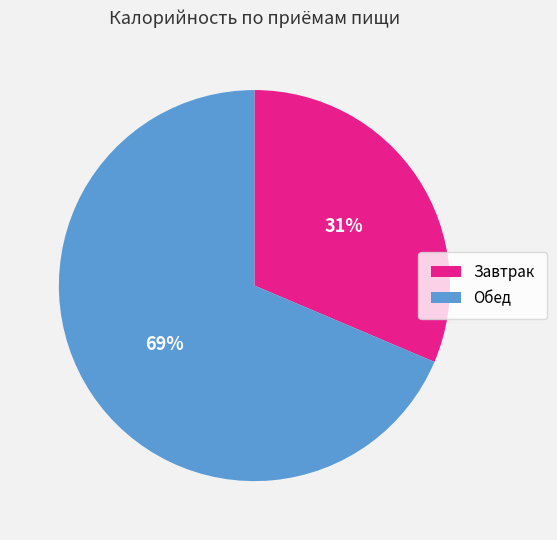

What is the smallest slice in the pie chart?

Завтрак